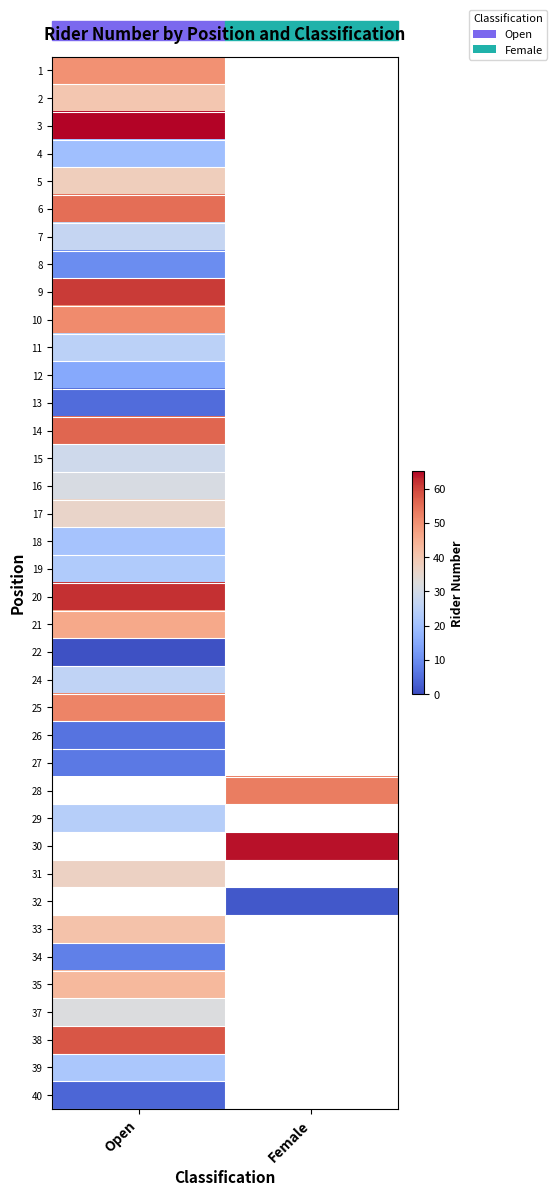

Is it true that 7 equals 8.3 at Open?

False